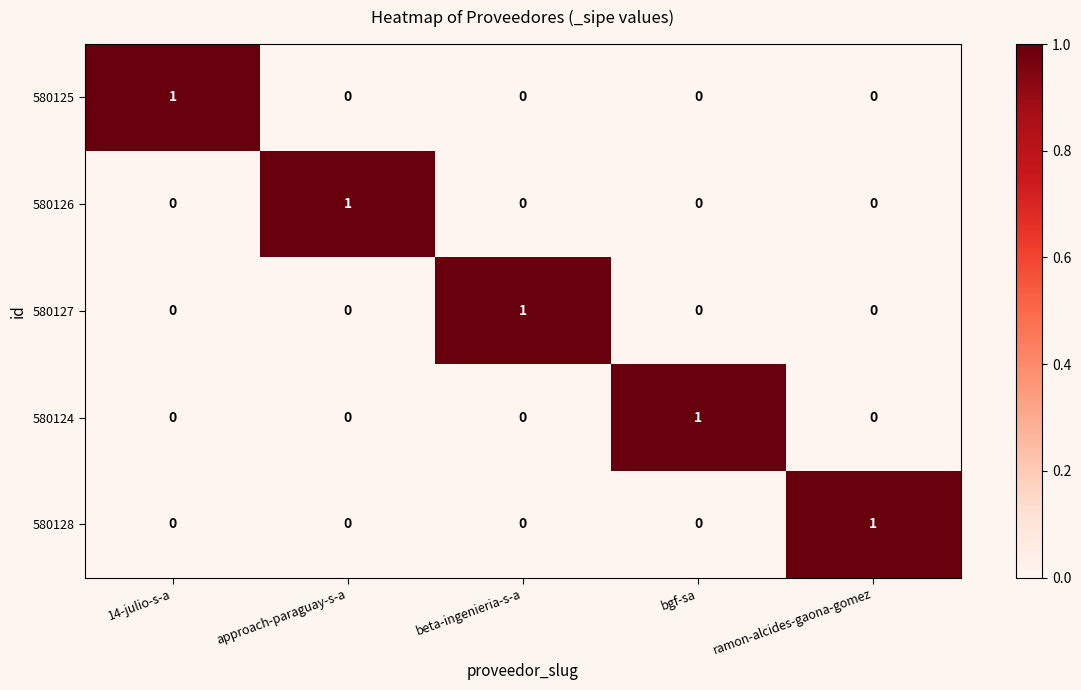

How many 580124 values are between 0 and 1?

5